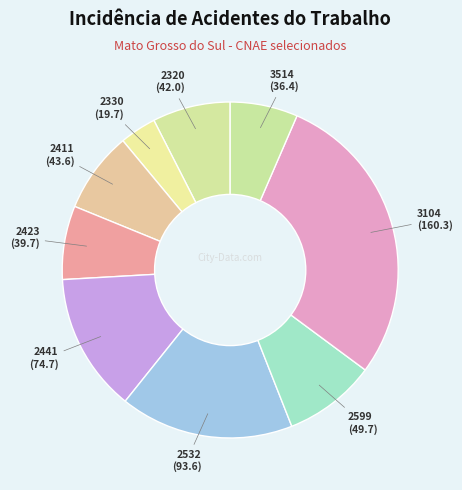

What is the ratio of the value at 2532 to the value at 2411?

2.1